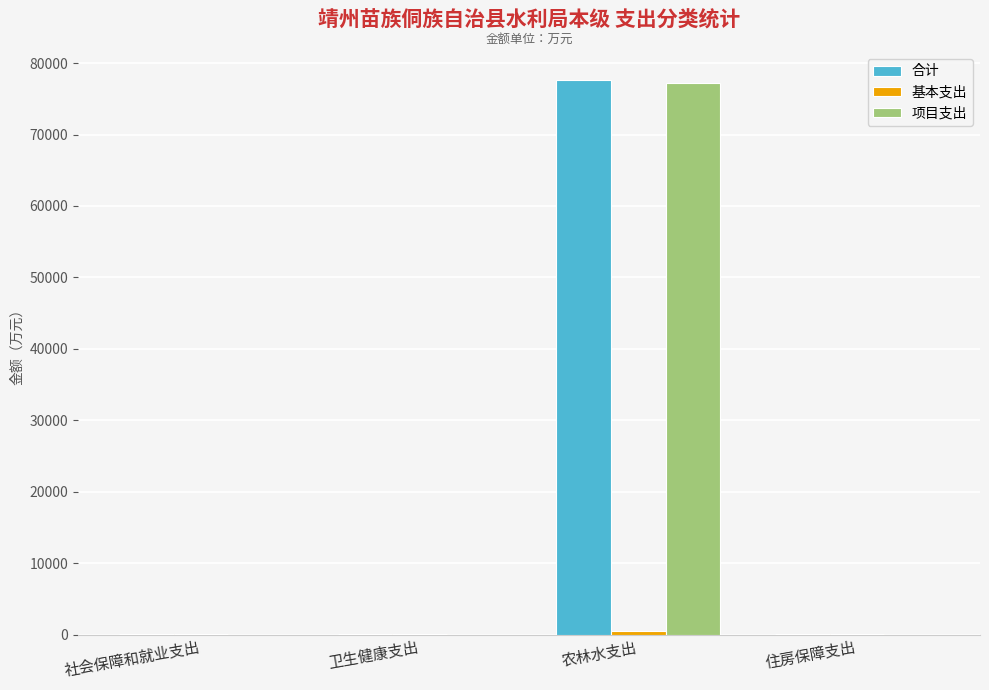

Between 卫生健康支出 and 农林水支出, which series saw the biggest shift?

合计